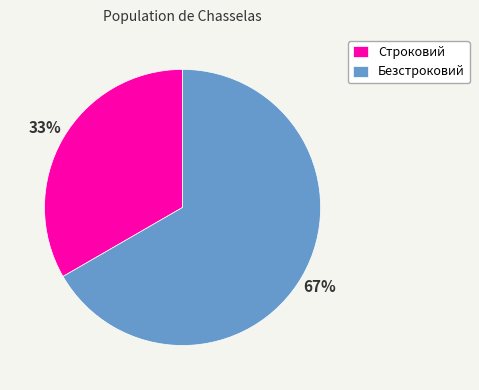

Combined, do Строковий and Безстроковий account for over 50%?

Yes